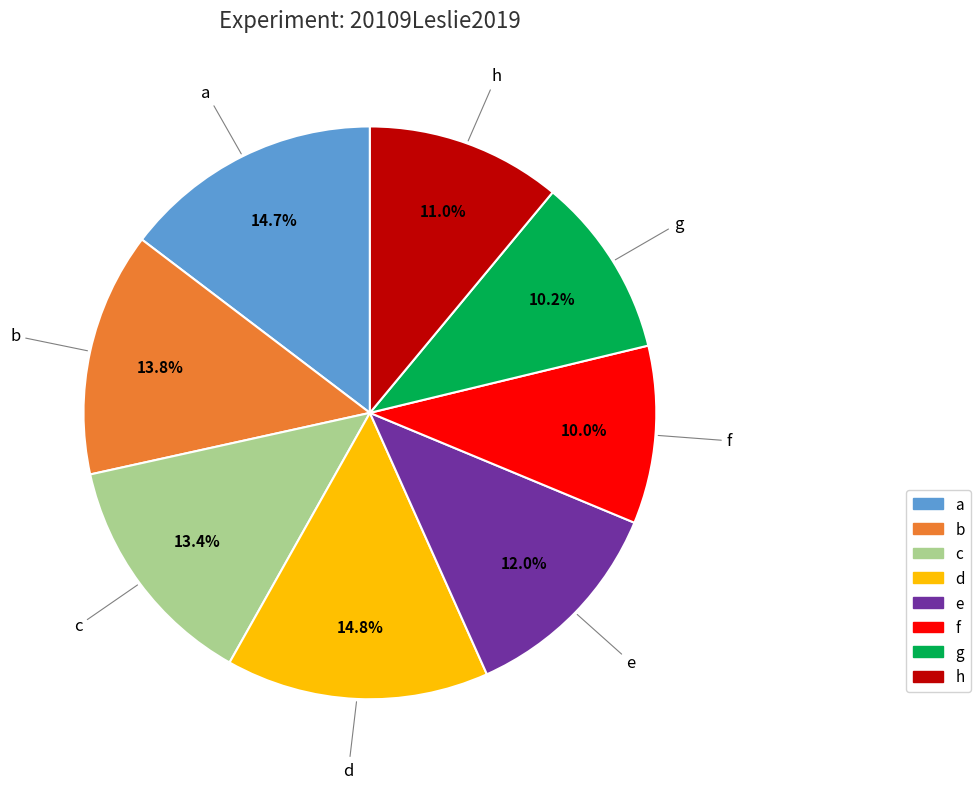

True or false: b accounts for 14% of the total.

True